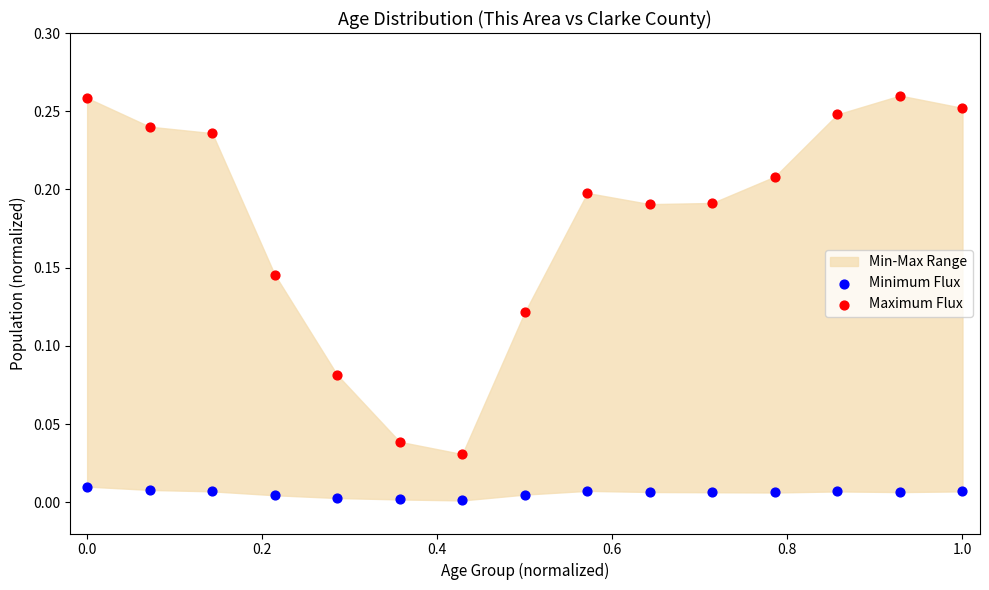

Which series has the widest spread of Y values?

Maximum Flux